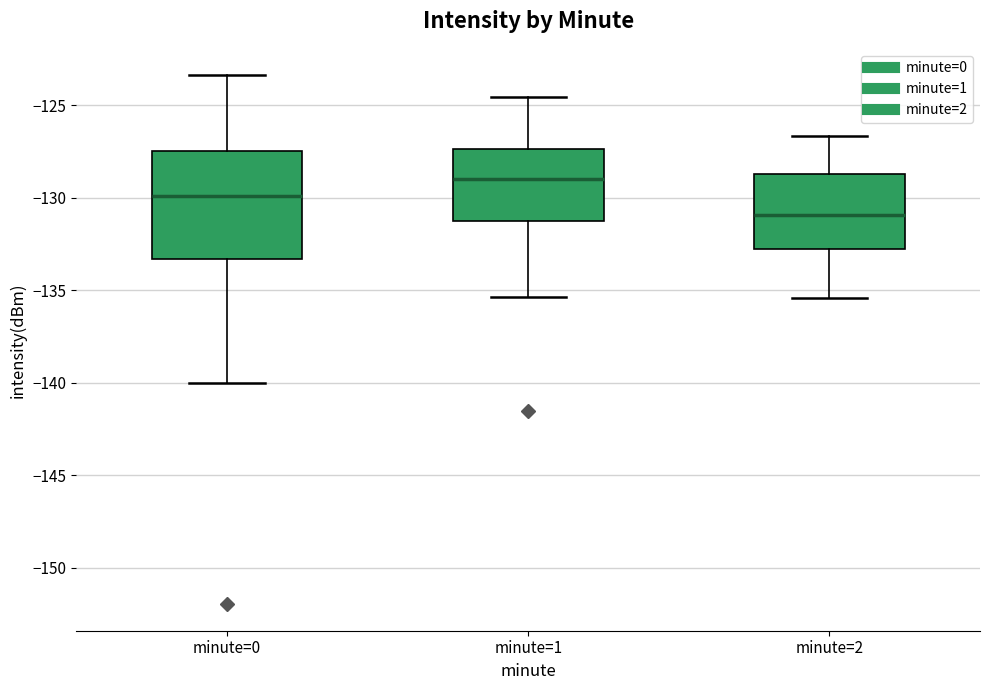

Reading left to right, transcribe this box plot: for each box, give where its median line is, the range the box spans, and where its two whiskers end, as read against the y-axis. The values are not printed on the chart, so give them approximately, as read against the axis.

minute=0: median -130.0, box -133.5 to -127.5, whiskers -140.0 to -123.5
minute=1: median -129.0, box -131.0 to -127.5, whiskers -135.5 to -124.5
minute=2: median -131.0, box -133.0 to -128.5, whiskers -135.5 to -126.5